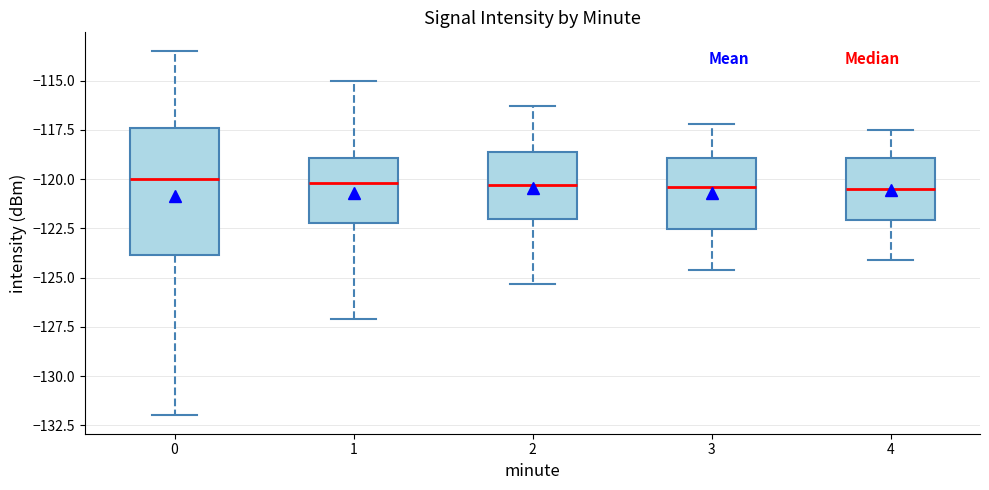

Reading left to right, read every box against the y-axis: the position of its median line, the range the box covers, and the ends of its whiskers. The values are not printed on the chart, so give them approximately, as read against the axis.

0: median -120.0, box -124.0 to -117.5, whiskers -132.0 to -113.5
1: median -120.0, box -122.0 to -119.0, whiskers -127.0 to -115.0
2: median -120.5, box -122.0 to -118.5, whiskers -125.5 to -116.5
3: median -120.5, box -122.5 to -119.0, whiskers -124.5 to -117.0
4: median -120.5, box -122.0 to -119.0, whiskers -124.0 to -117.5